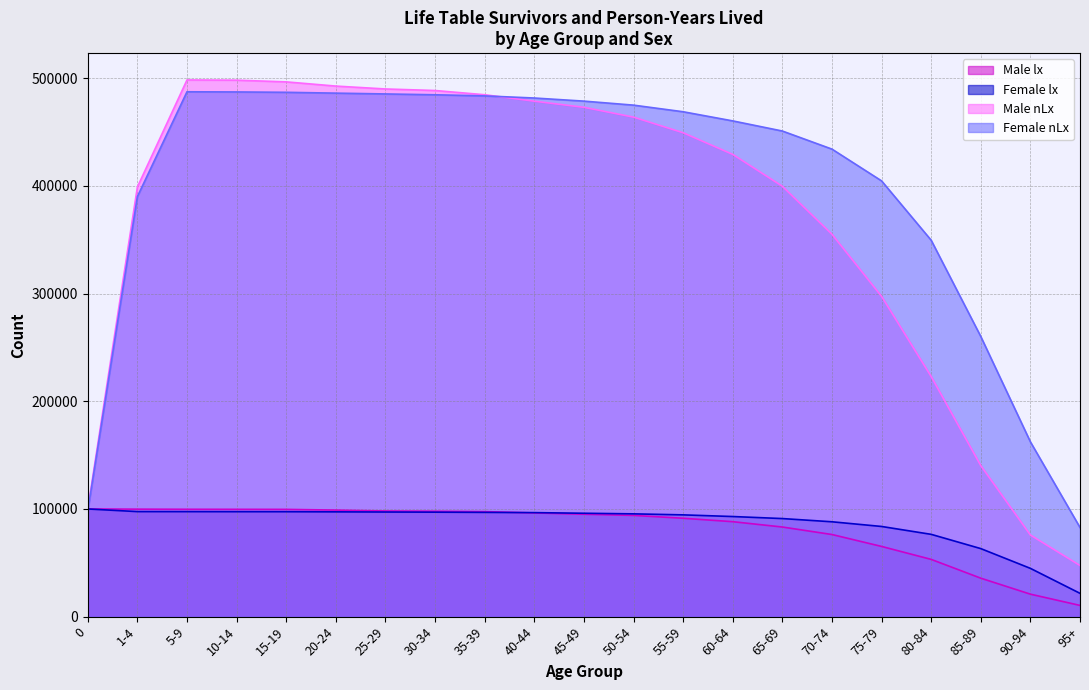

Which has a higher value, 65-69 or 5-9?

5-9